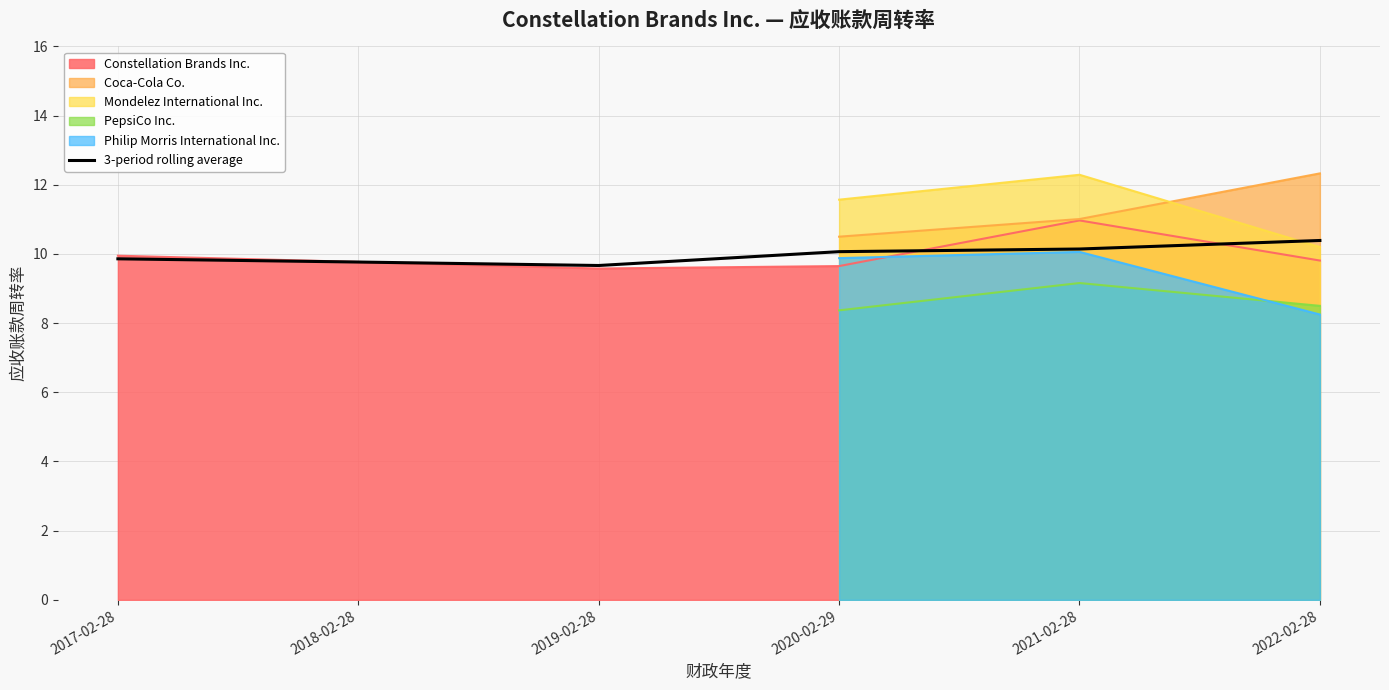

Approximately how many times larger is the value at 2017-02-28 compared to 2018-02-28?

1.0